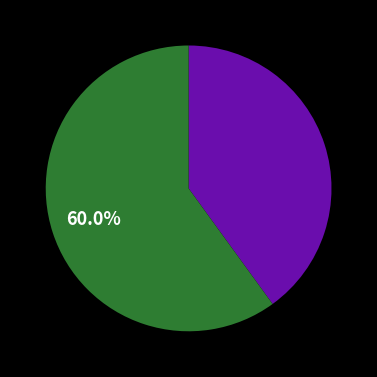

Is there any slice that represents more than half of the pie?

Yes